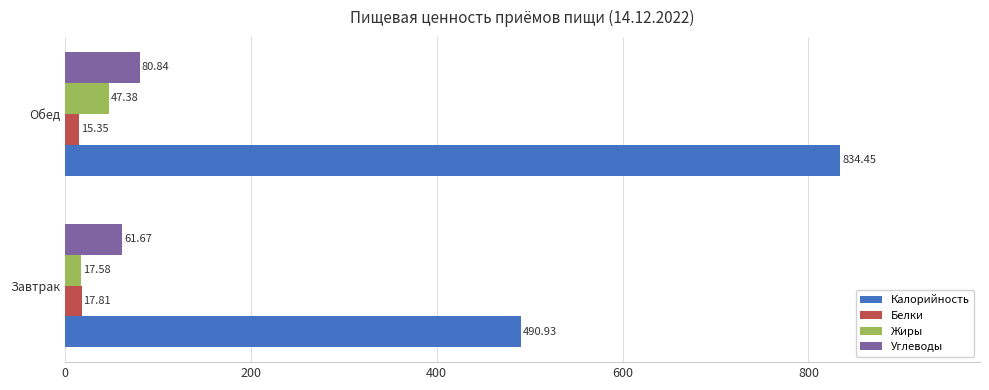

Which category has the highest value in the Белки series?

Завтрак